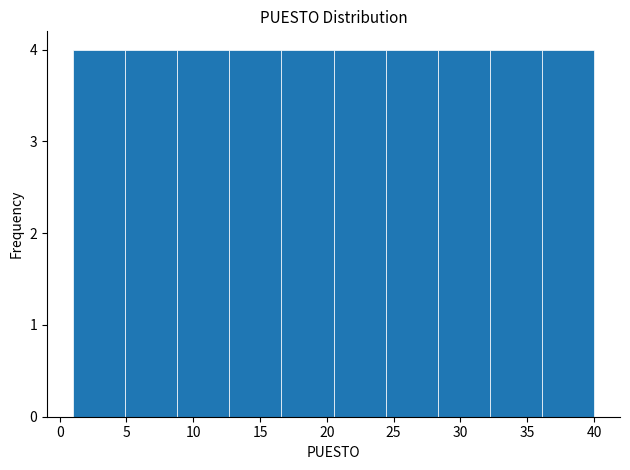

Reading left to right, list every bar in this chart as the range it spans on the x-axis followed by its height. Neither the bar edges nor the heights are printed on the chart, so give them approximately, as read against the axes.

1.0 to 4.9: 4
4.9 to 8.8: 4
8.8 to 12.7: 4
12.7 to 16.6: 4
16.6 to 20.5: 4
20.5 to 24.4: 4
24.4 to 28.3: 4
28.3 to 32.2: 4
32.2 to 36.1: 4
36.1 to 40.0: 4